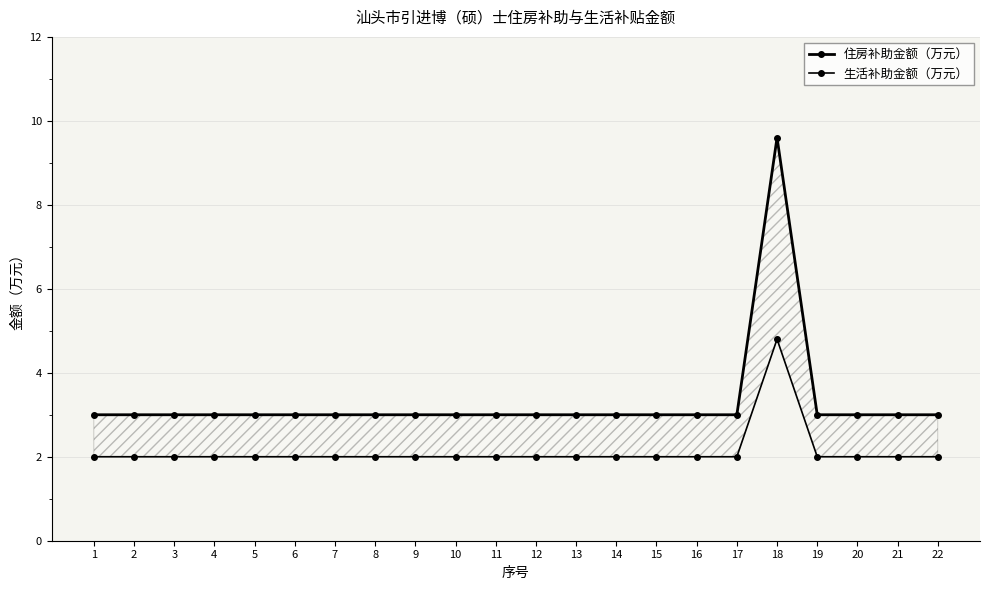

Reading right to left, extract all data points from this chart.

住房补助金额（万元）: 22=3.0	21=3.0	20=3.0	19=3.0	18=9.6	17=3.0	16=3.0	15=3.0	14=3.0	13=3.0	12=3.0	11=3.0	10=3.0	9=3.0	8=3.0	7=3.0	6=3.0	5=3.0	4=3.0	3=3.0	2=3.0	1=3.0
生活补助金额（万元）: 22=2.0	21=2.0	20=2.0	19=2.0	18=4.8	17=2.0	16=2.0	15=2.0	14=2.0	13=2.0	12=2.0	11=2.0	10=2.0	9=2.0	8=2.0	7=2.0	6=2.0	5=2.0	4=2.0	3=2.0	2=2.0	1=2.0